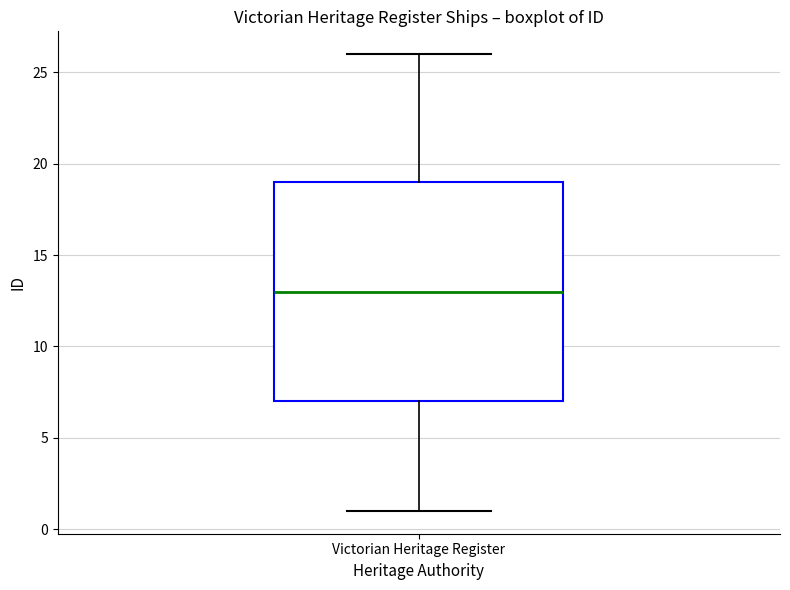

Transcribe this box plot: give where the median line is, the range the box spans, and where the two whiskers end, as read against the y-axis. The values are not printed on the chart, so give them approximately, as read against the axis.

median 13, box 7 to 19, whiskers 1 to 26